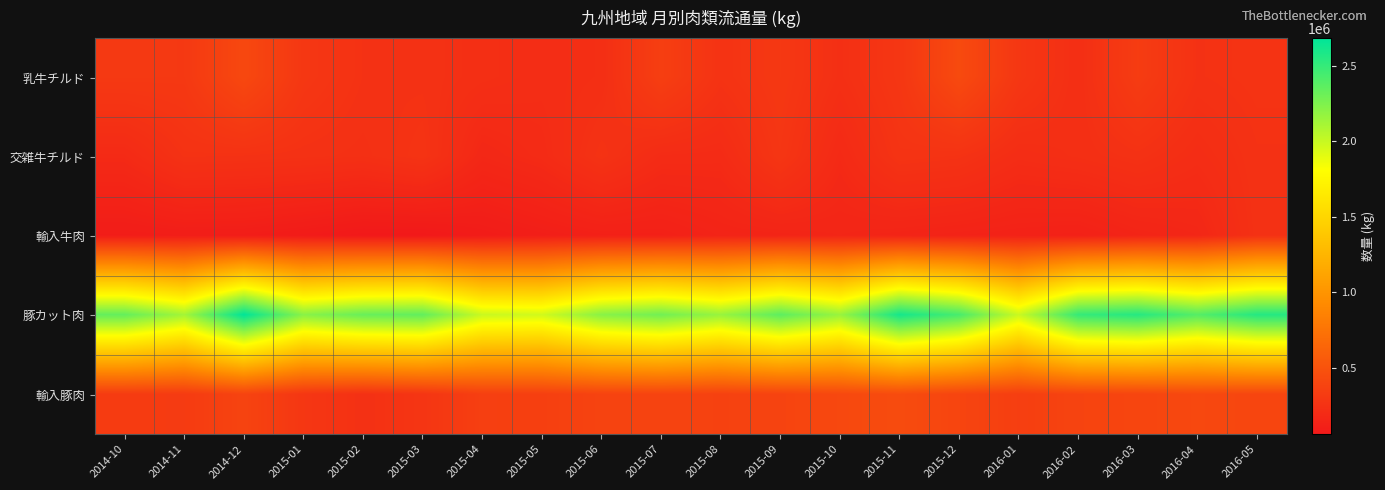

At which category is the sum across all series the highest?

2014-12